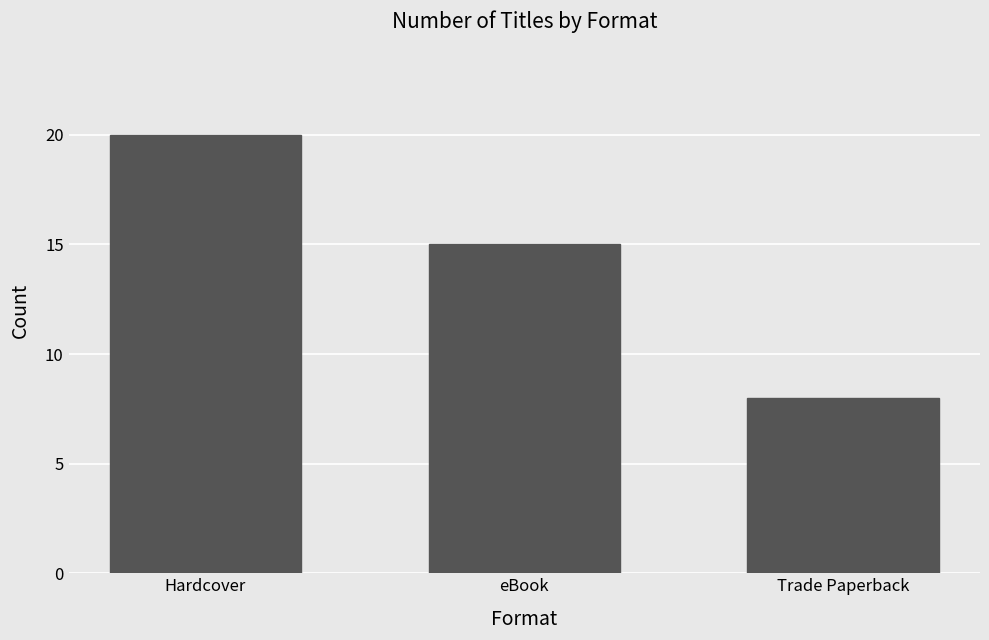

What is the label of the 3rd bar from the left?

Trade Paperback